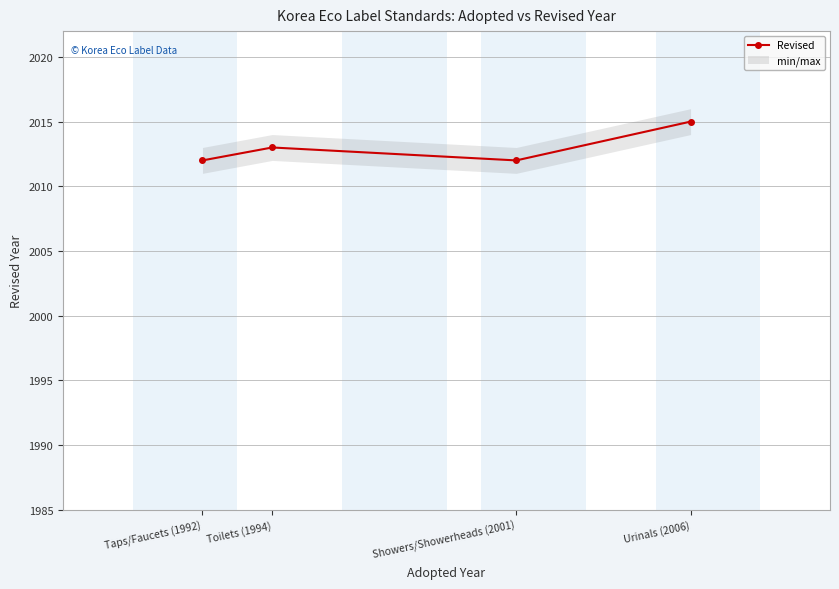

What is the ratio of the value at Taps/Faucets (1992) to the value at Showers/Showerheads (2001)?

1.0